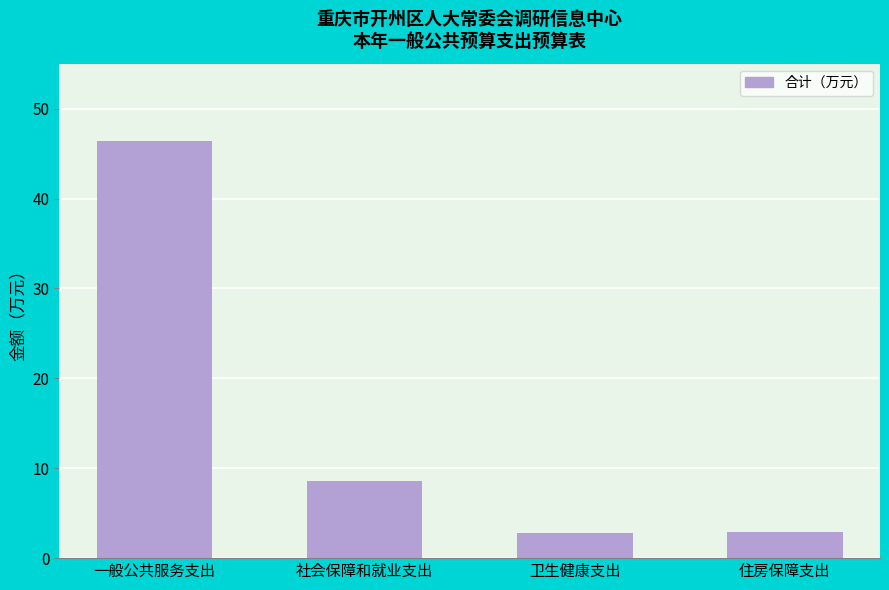

How many bars are there in total?

4